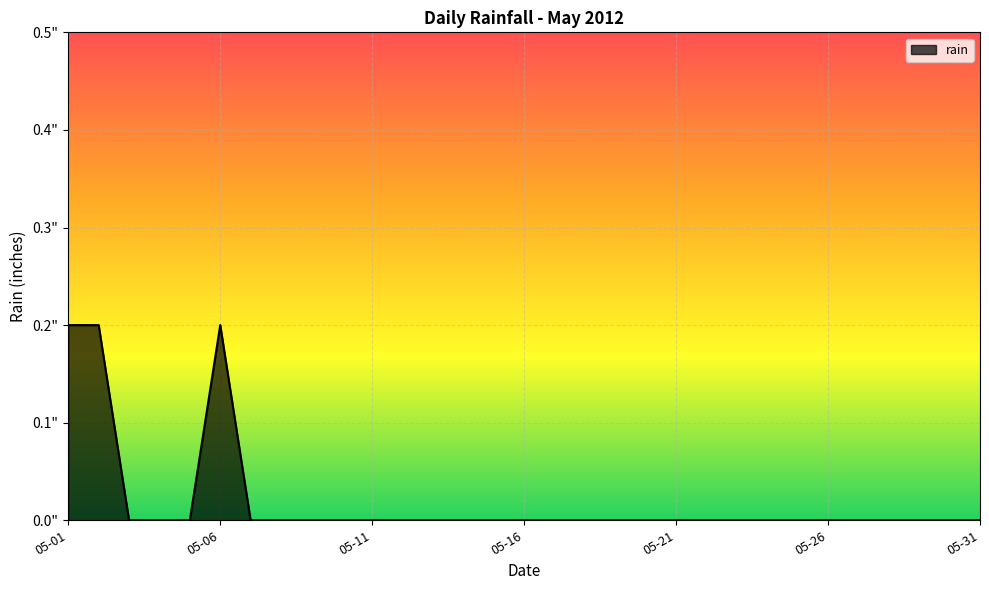

Is this an area chart (filled region under the line)?

Yes